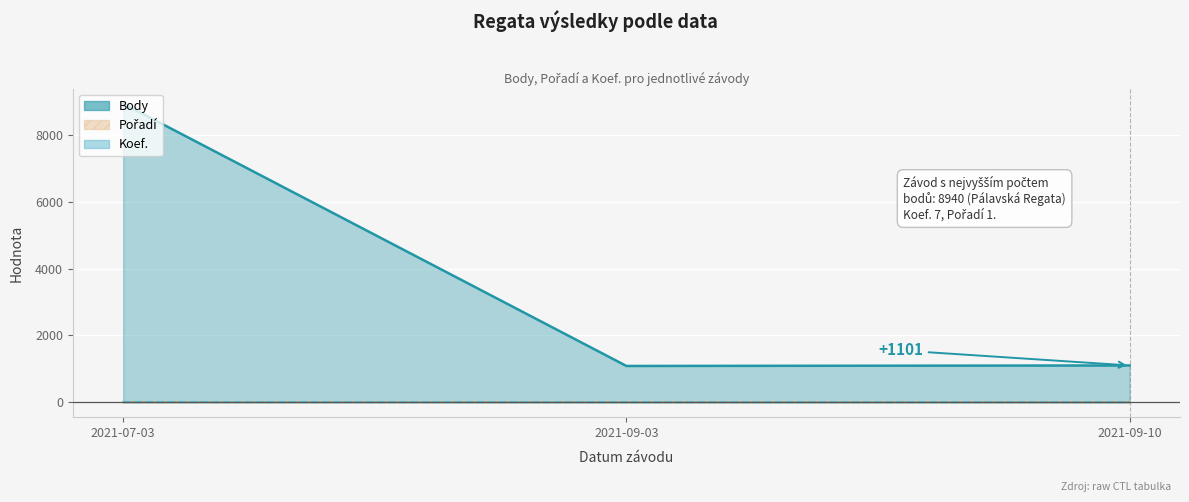

At which label does Pořadí first exceed 2?

2021-09-03